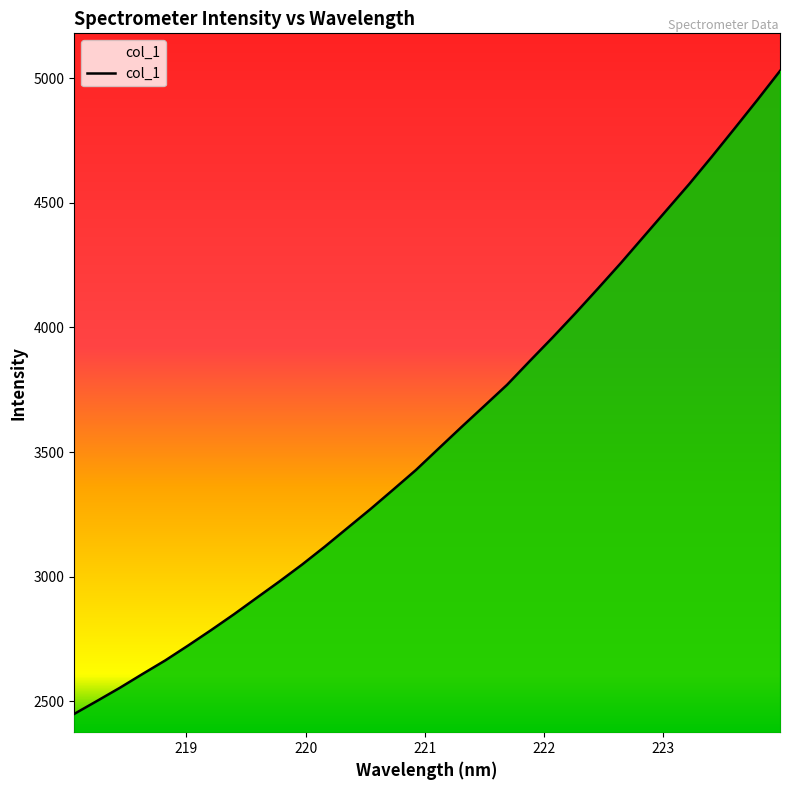

What is the greatest value displayed?

5029.2